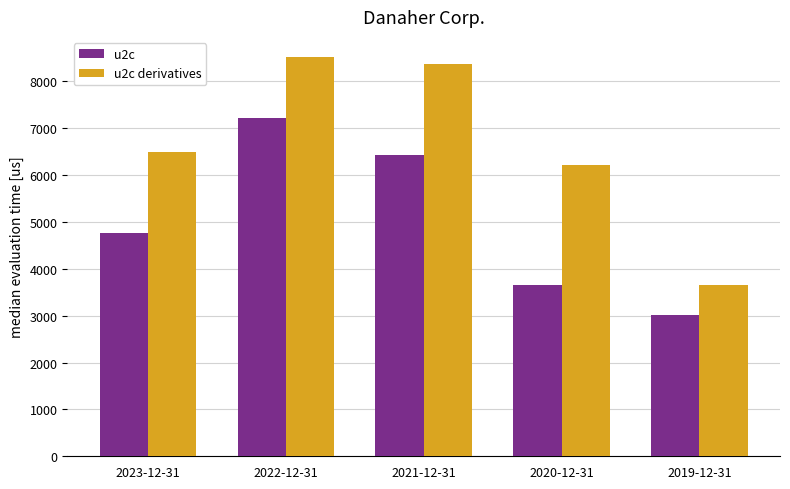

The u2c series shows 6433 at 2021-12-31. True or false?

True